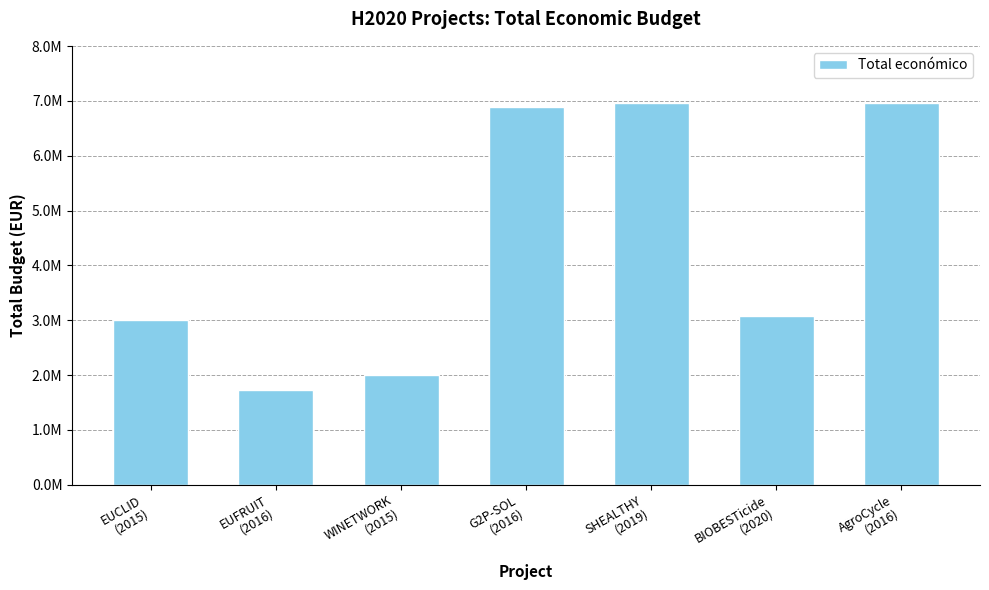

Does the chart contain any negative values?

No